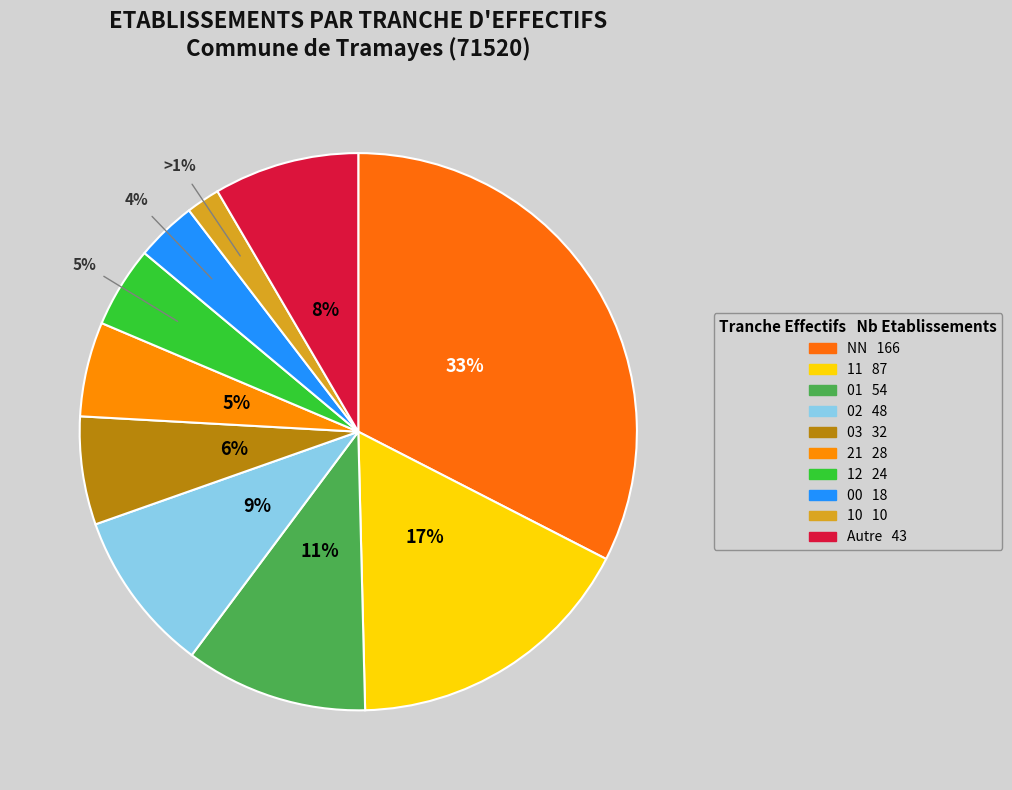

What percentage is the Other slice, to the nearest percent?

8%